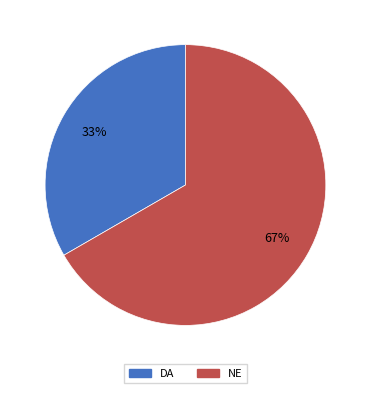

How many segments does this pie chart have?

2